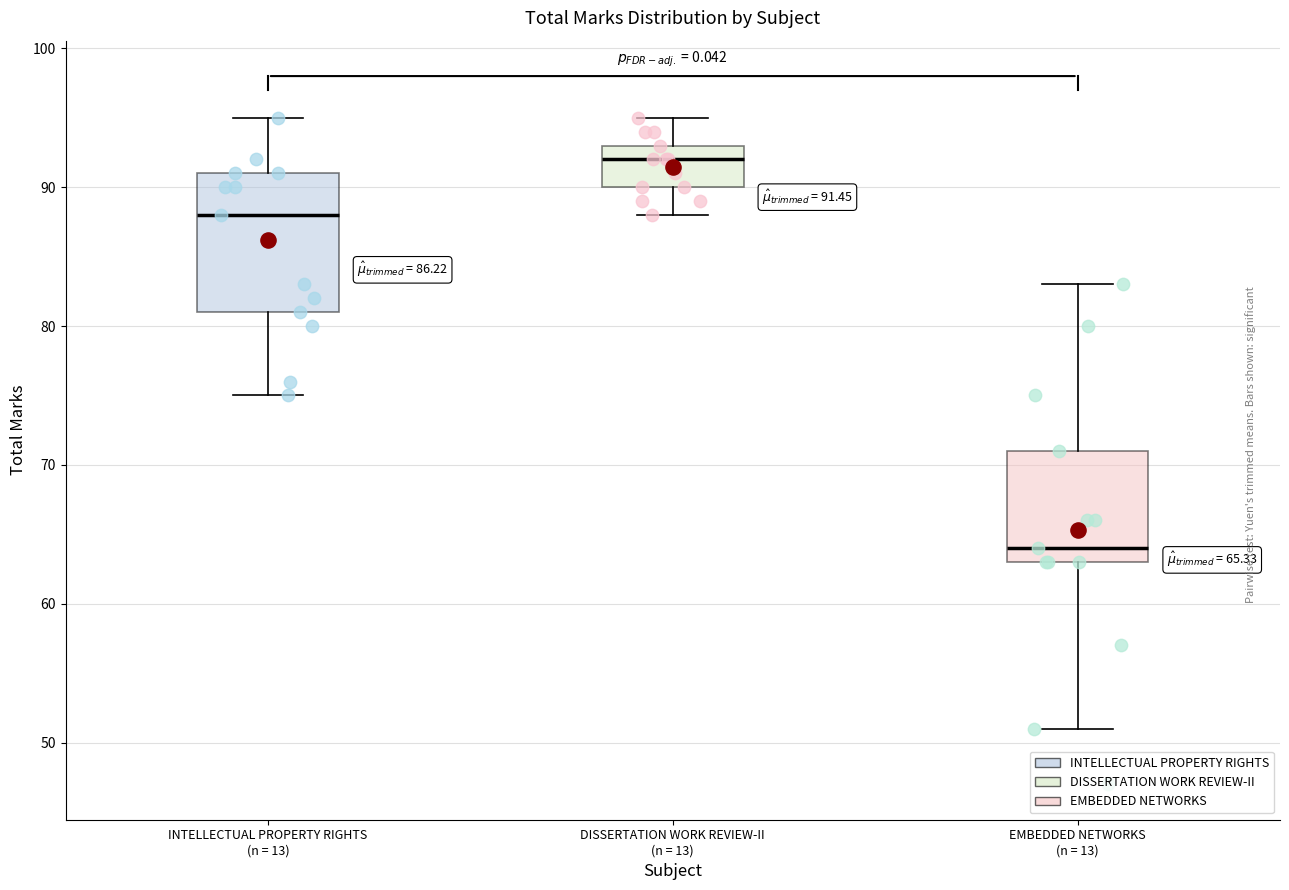

Which box is the tallest, from its lower edge to its upper edge?

INTELLECTUAL PROPERTY RIGHTS (n = 13)